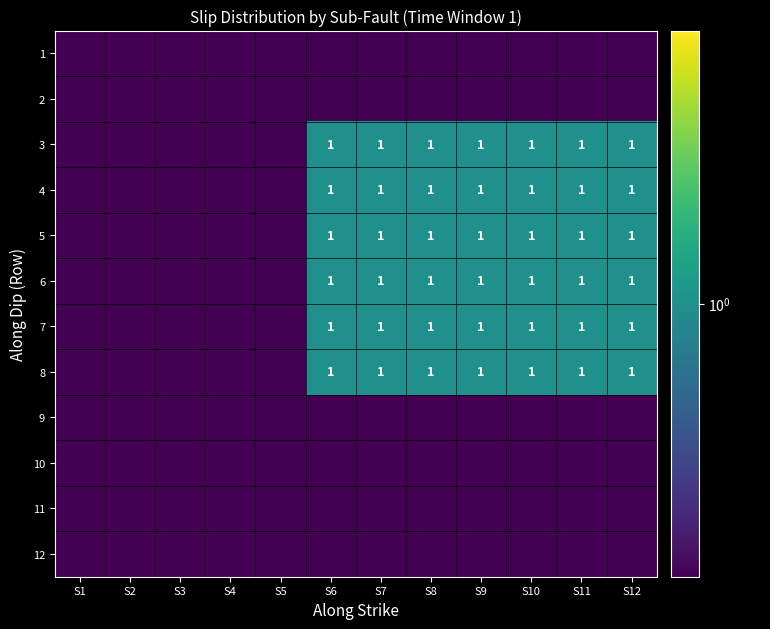

What is the total value across all series at S6?

6